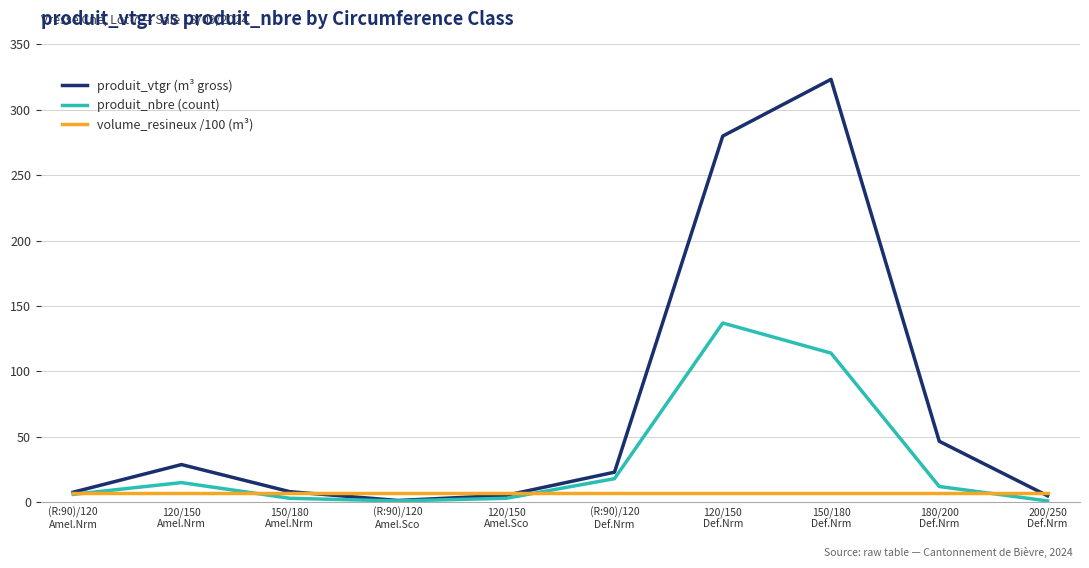

At which category does produit_vtgr (m³ gross) reach its first local peak?

120/150
Amel.Nrm